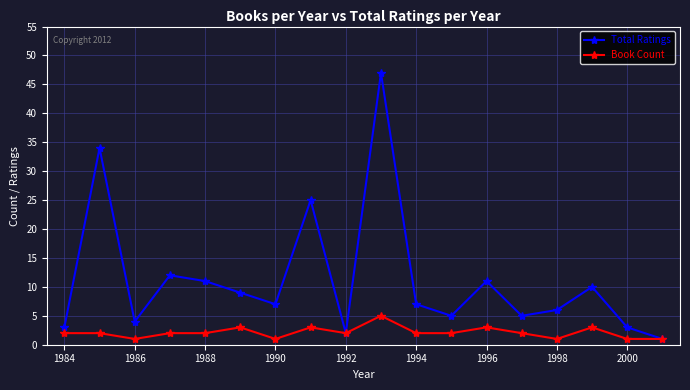

What is the average value of the Book Count series?

2